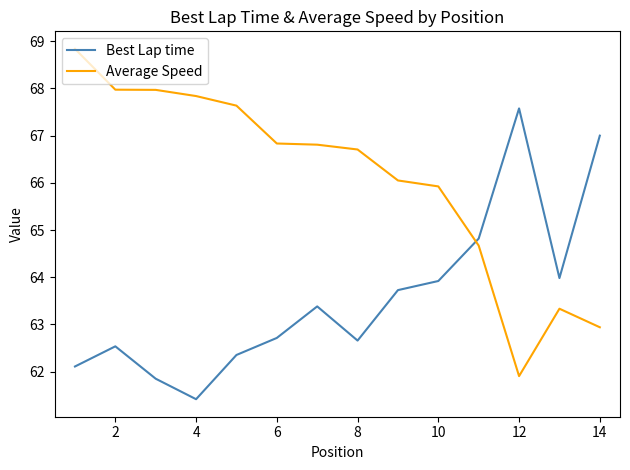

What is the minimum value shown in the chart?

61.4